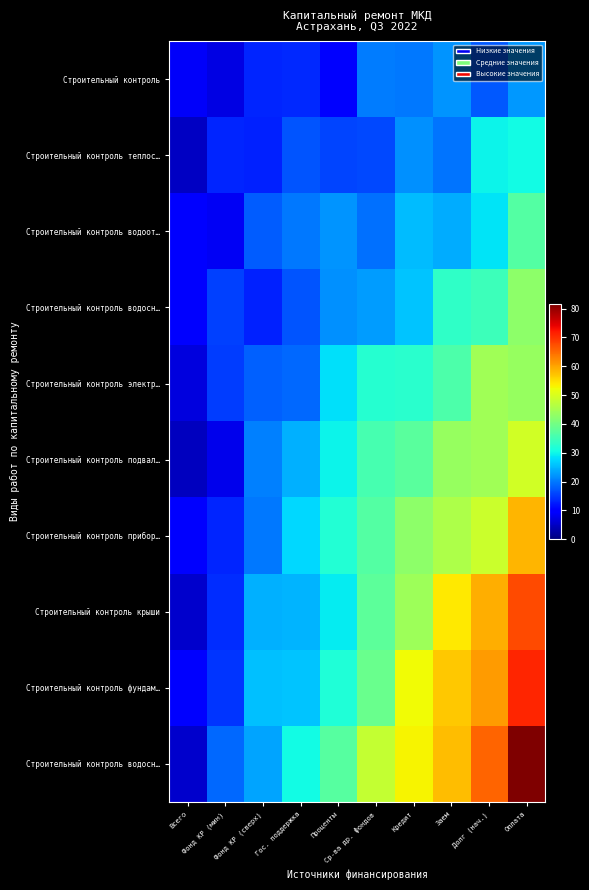

At how many categories does at least one series exceed 45?

5